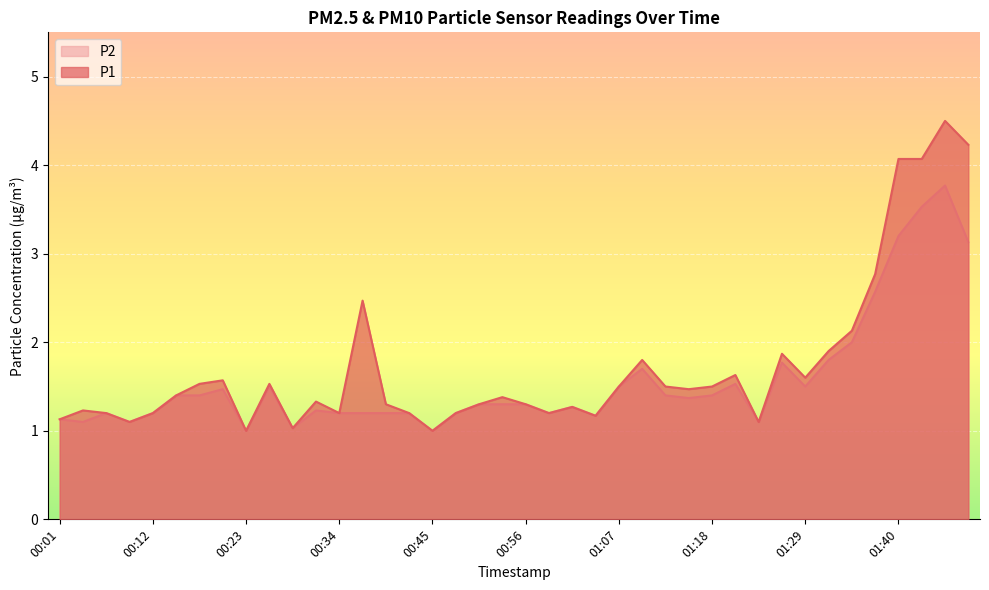

List the labels in order of P1 value, smallest first.

00:23, 00:45, 00:29, 00:10, 01:24, 00:01, 01:04, 00:07, 00:12, 00:34, 00:42, 00:48, 00:59, 00:04, 01:02, 00:40, 00:51, 00:56, 00:31, 00:53, 00:15, 01:15, 01:07, 01:13, 01:18, 00:18, 00:26, 00:21, 01:29, 01:21, 01:10, 01:26, 01:32, 01:35, 00:37, 01:37, 01:40, 01:43, 01:48, 01:46